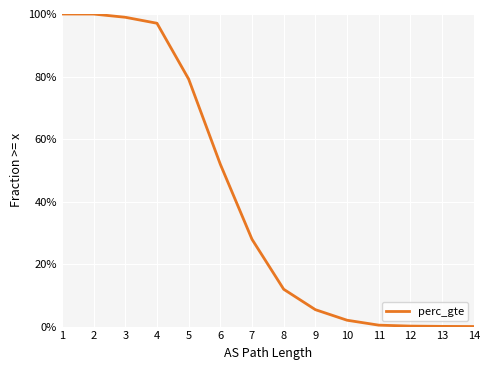

What is the greatest value displayed?

1.0